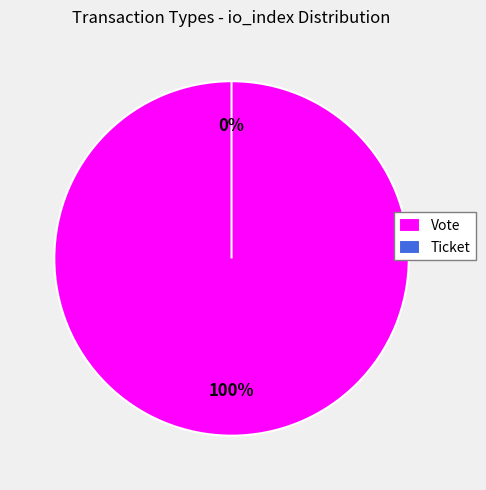

What percentage is the Vote slice, to the nearest percent?

100%